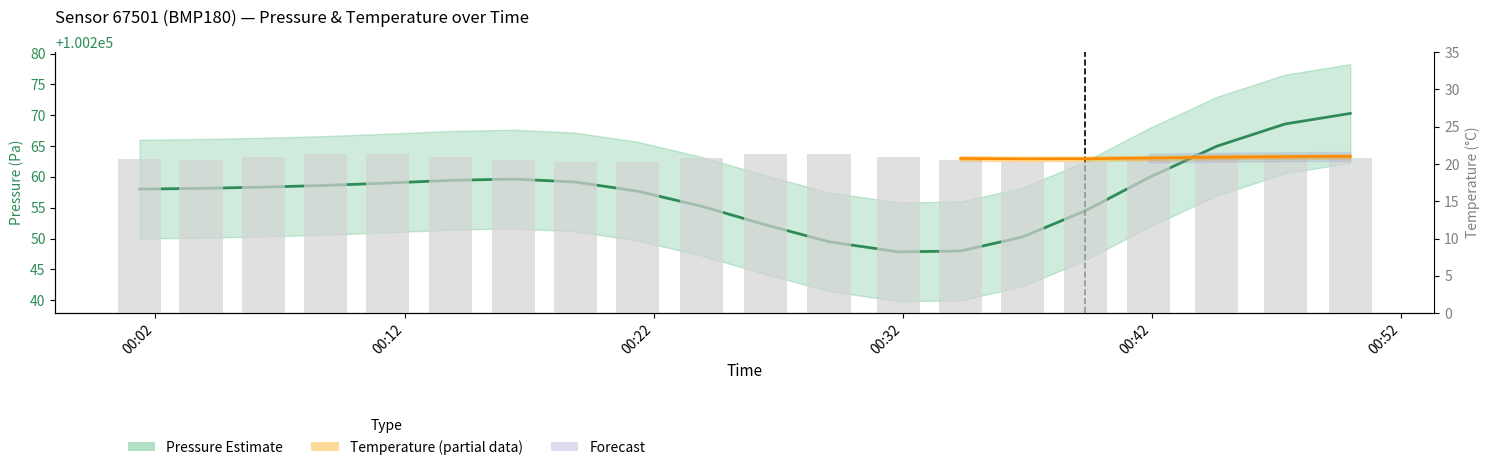

What is the smallest value displayed?

20.3